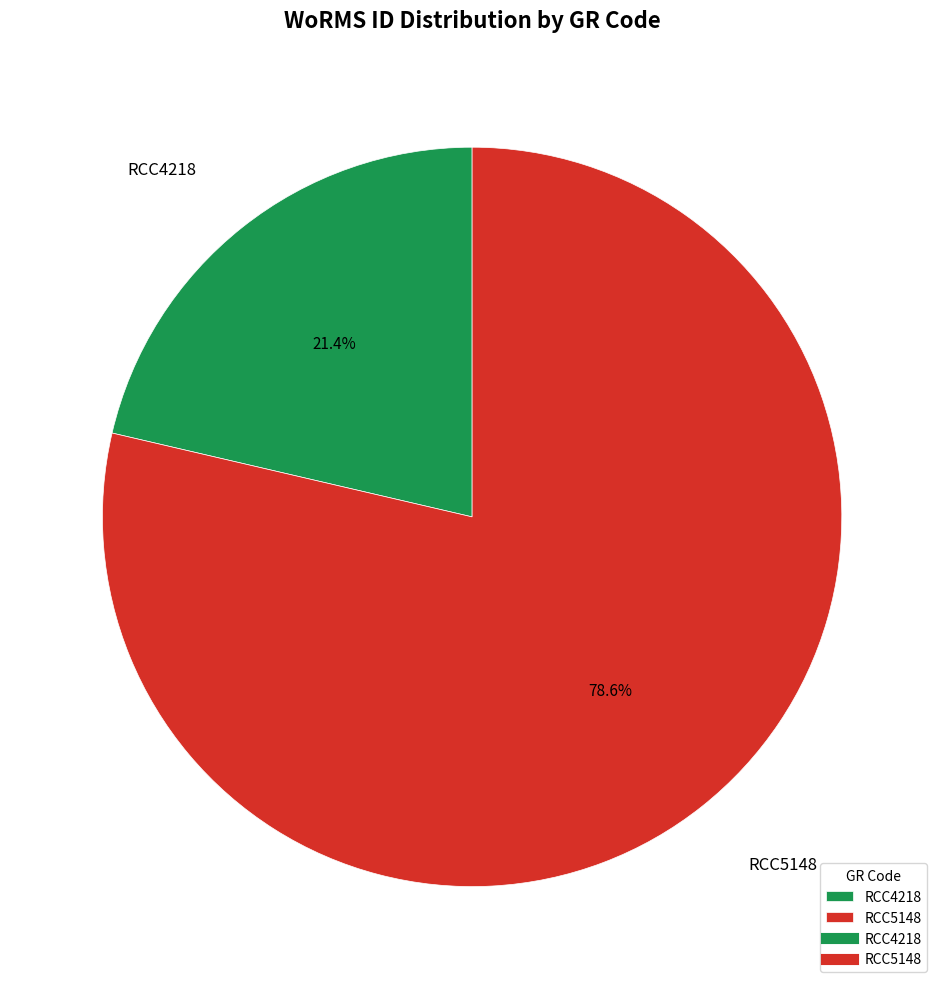

Do RCC4218 and RCC5148 together represent more than half of the pie?

Yes